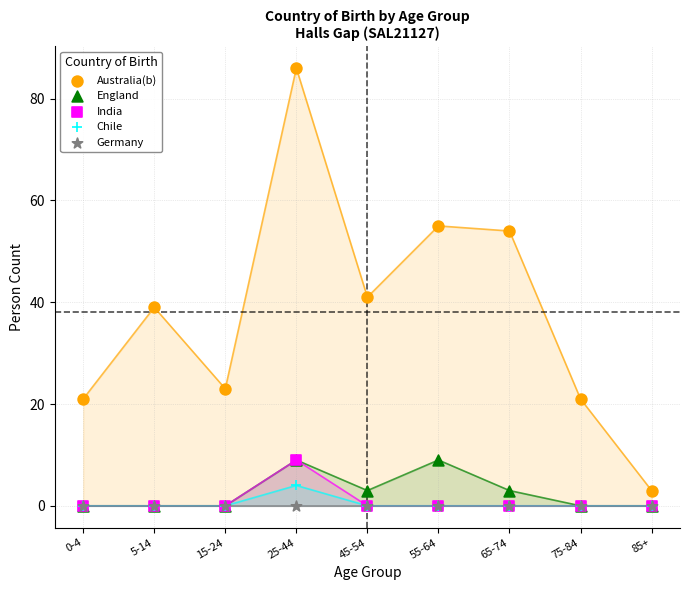

What are all the series names shown in the legend?

Australia(b), England, India, Chile, Germany